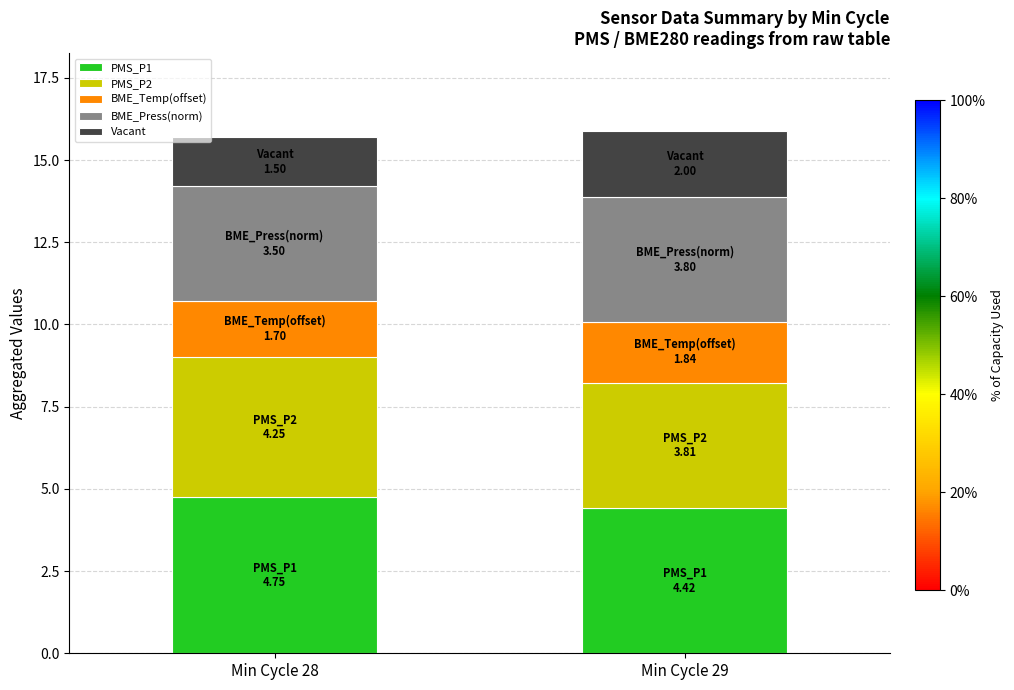

What is the approximate value of PMS_P1 at Min Cycle 28?

4.8